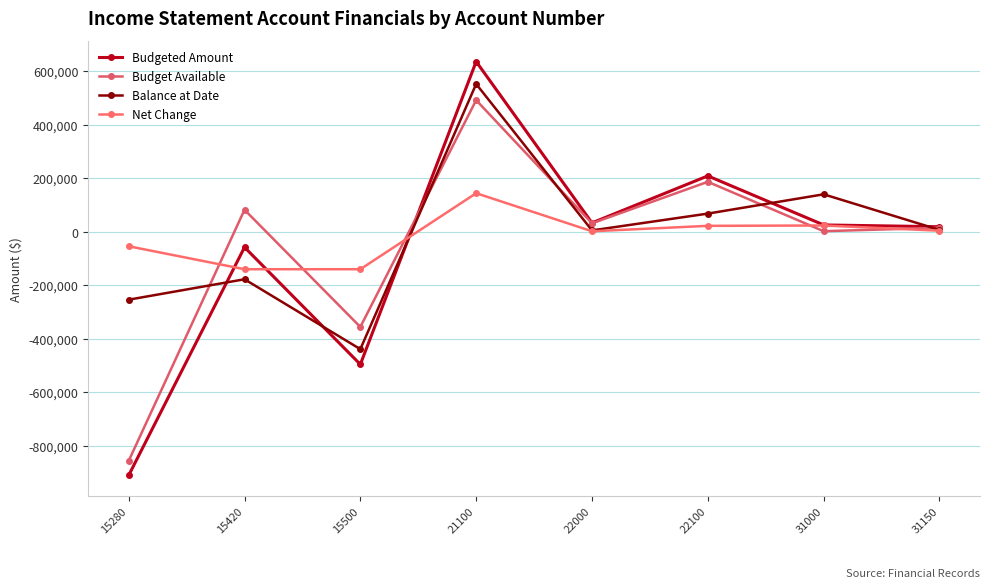

What is the difference between the highest and lowest values at 22100?

186608.1